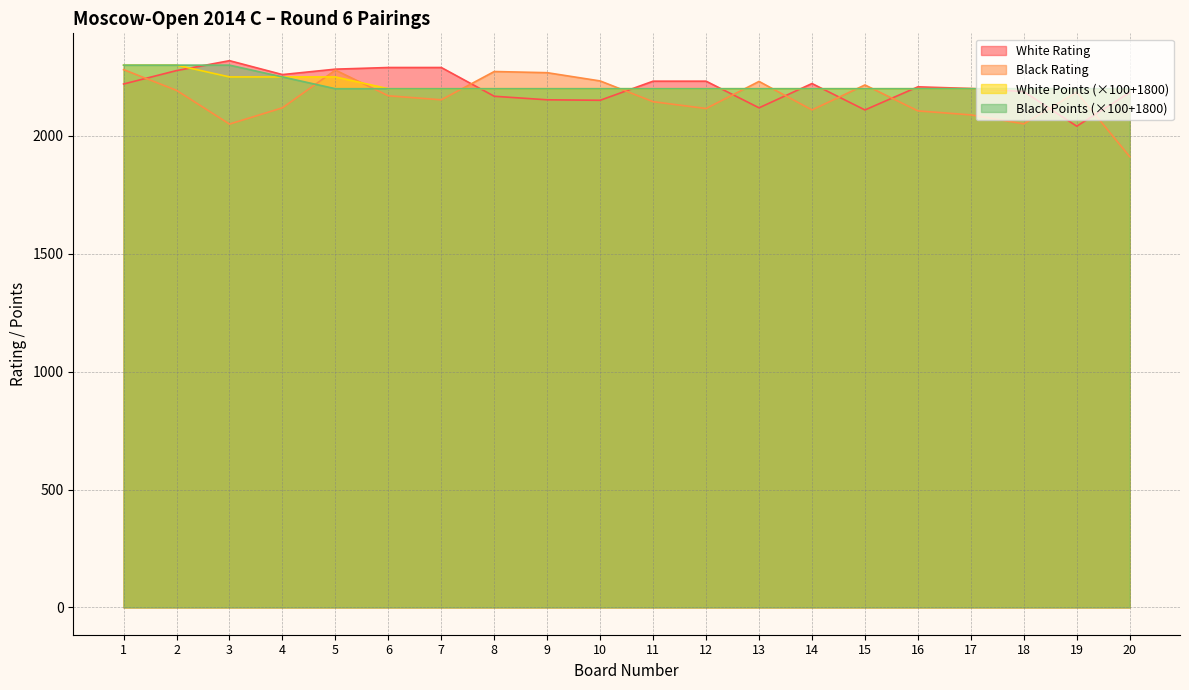

After their last crossing, which series has the higher values: White Rating or Black Rating?

White Rating